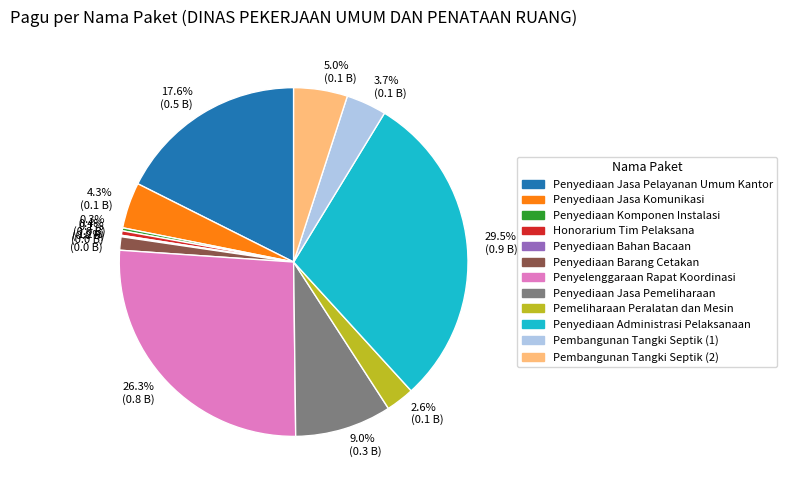

What portion of the pie excludes 4.3% (0.1 B)?

95.7%